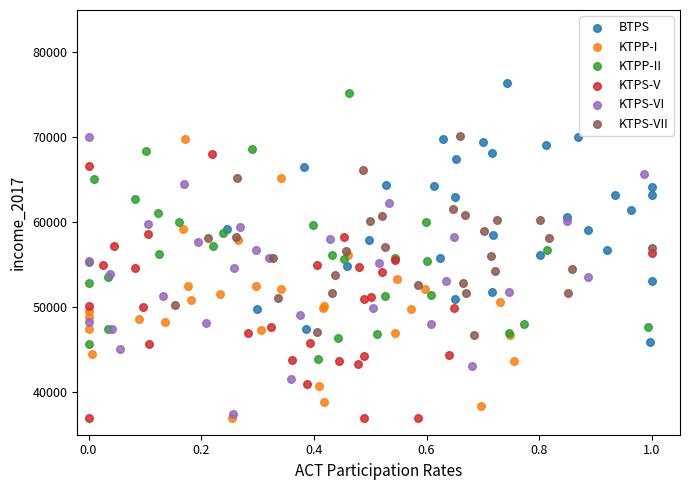

What are all the series names shown in the legend?

BTPS, KTPP-I, KTPP-II, KTPS-V, KTPS-VI, KTPS-VII